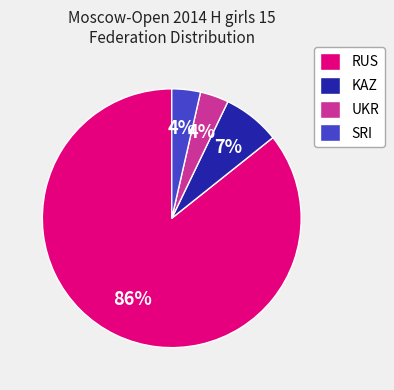

To the nearest percent, what portion does SRI represent?

4%